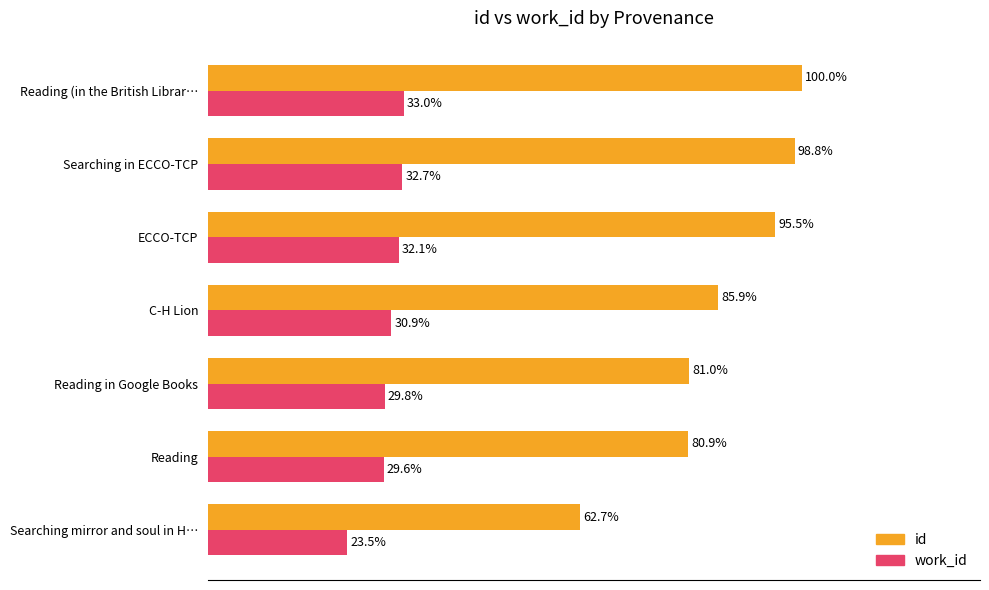

Is the value of id at Reading (in the British Librar… greater than the value of work_id at C-H Lion?

Yes